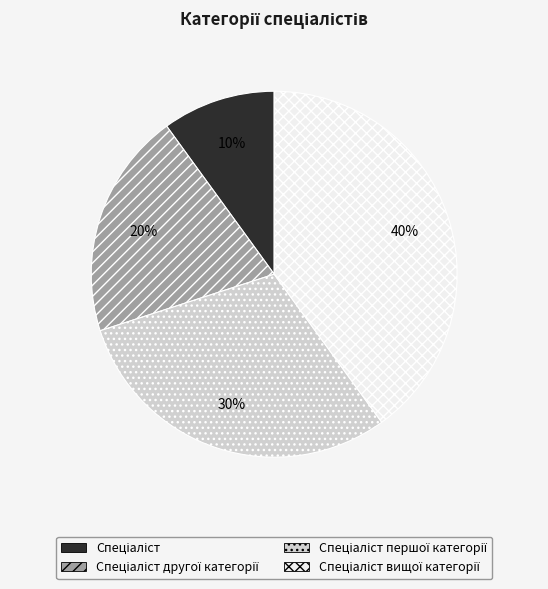

Is there any slice that represents more than half of the pie?

No